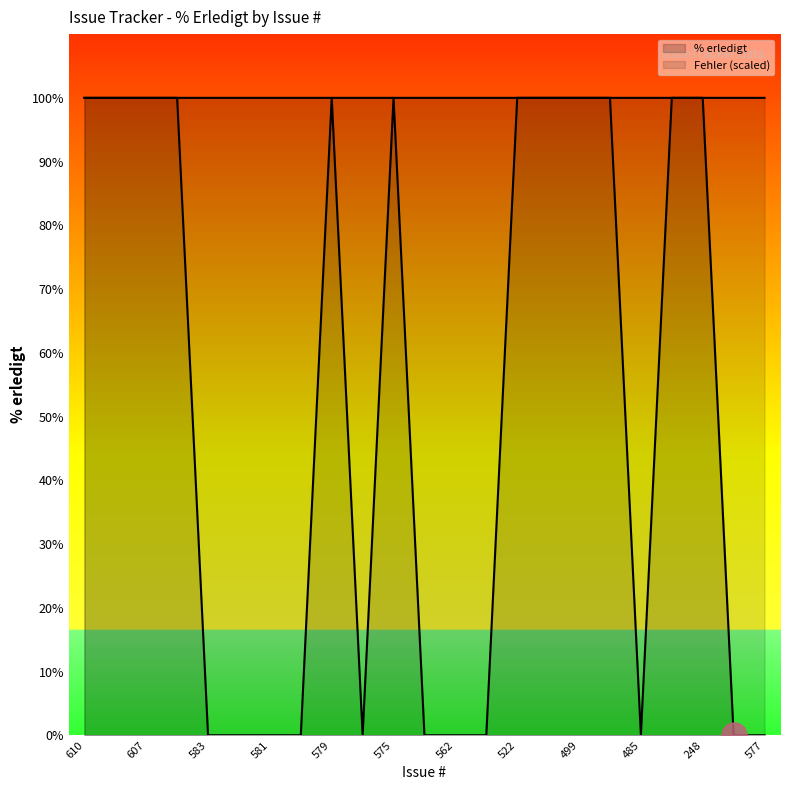

Which series has the largest range (max minus min)?

% erledigt